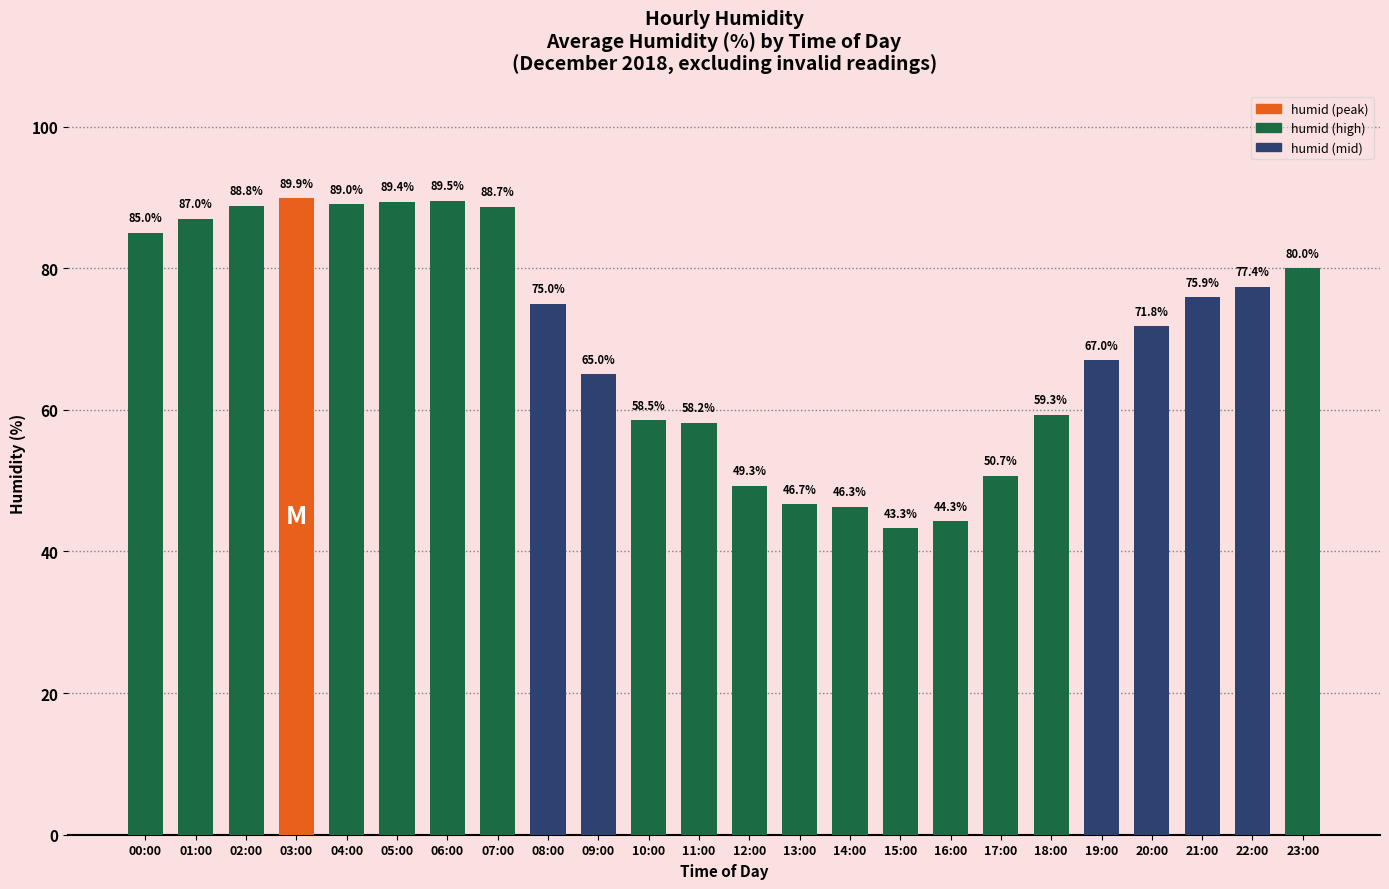

Are the bars grouped side by side (vs. stacked)?

No